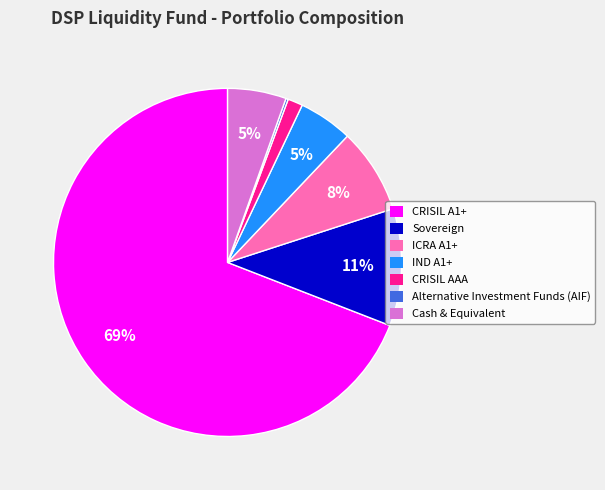

To the nearest percent, what is the difference between the Sovereign and ICRA A1+ slice percentages?

3%